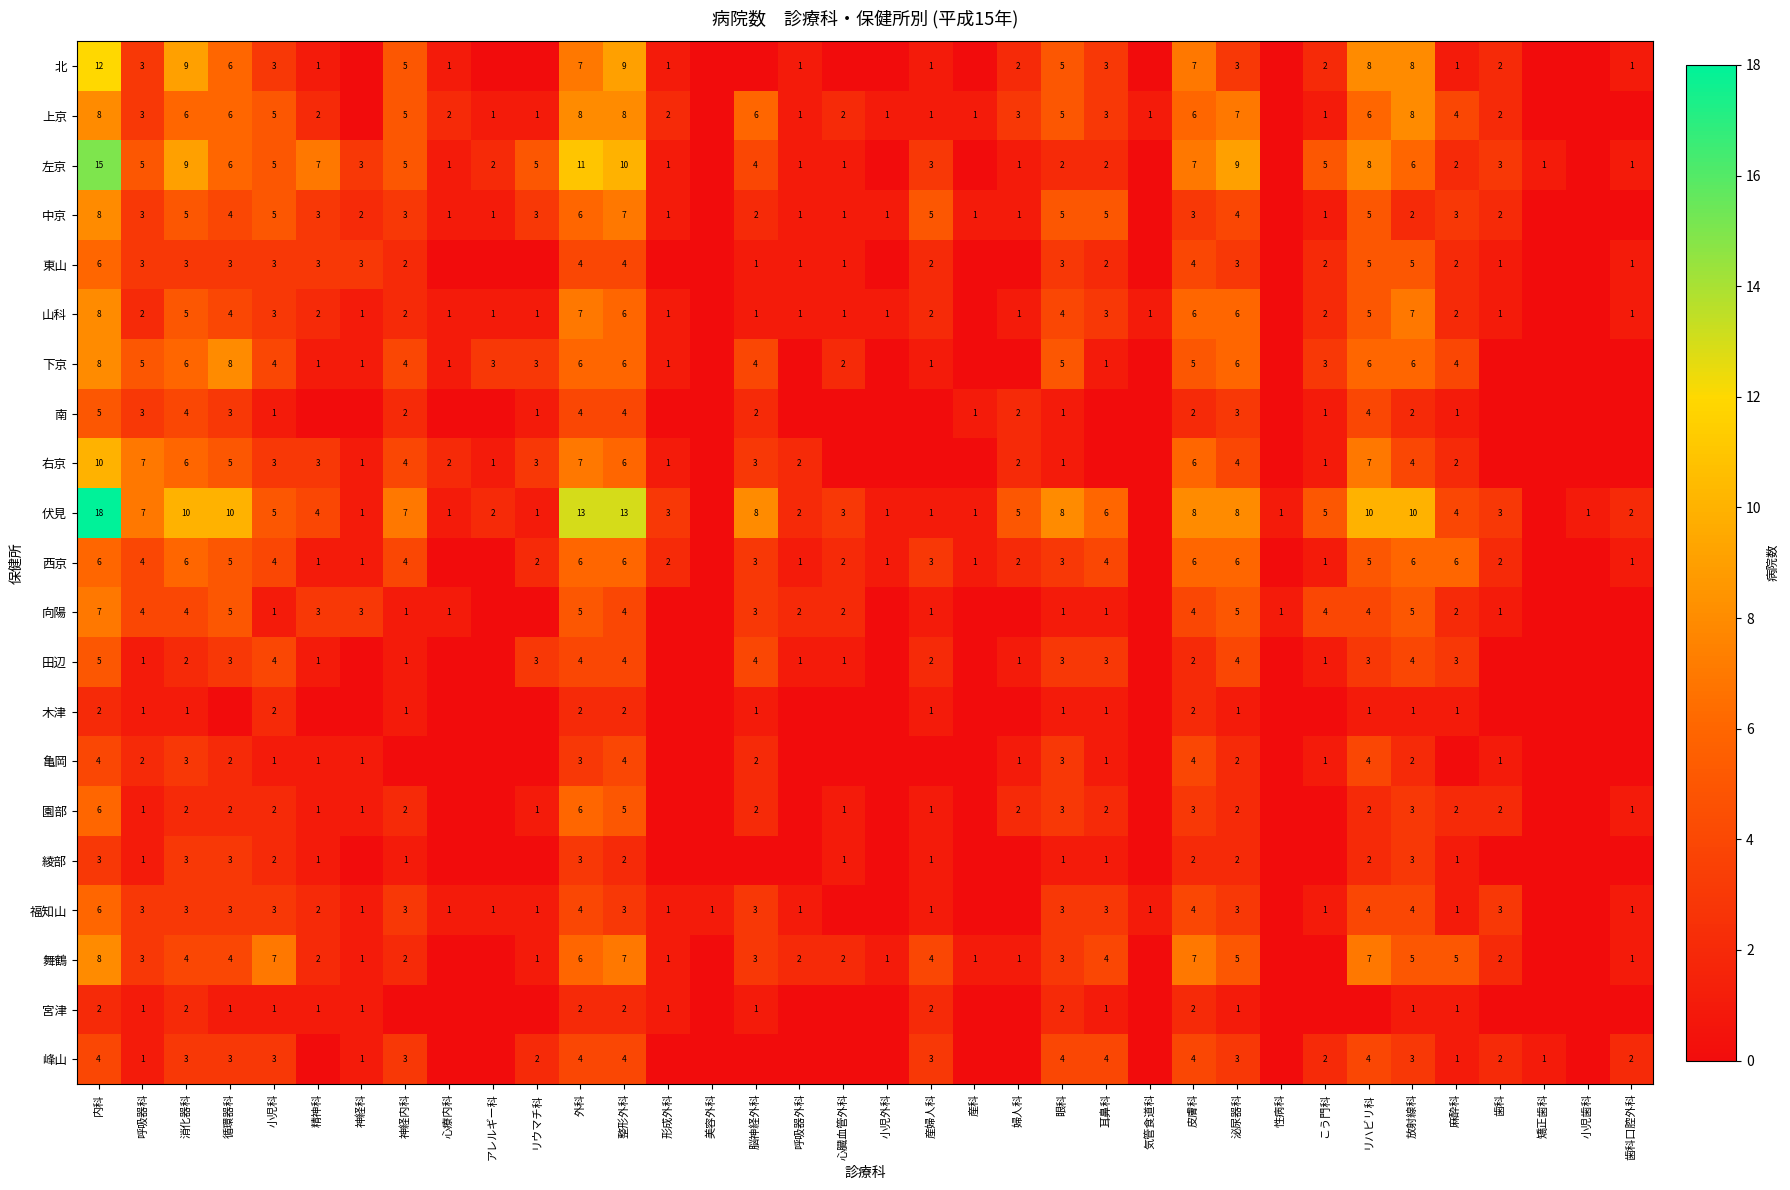

What is the difference between the 西京 values at 小児外科 and 放射線科?

5